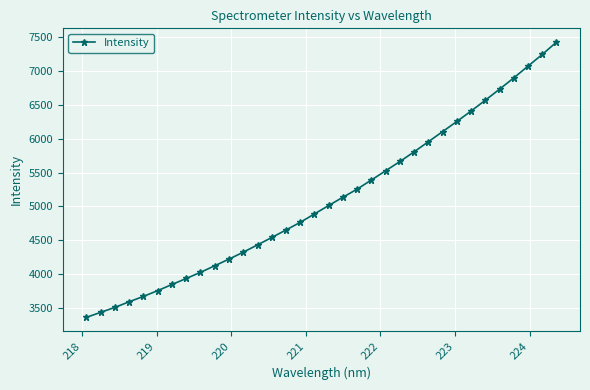

What is the sum of all values?

173586.2